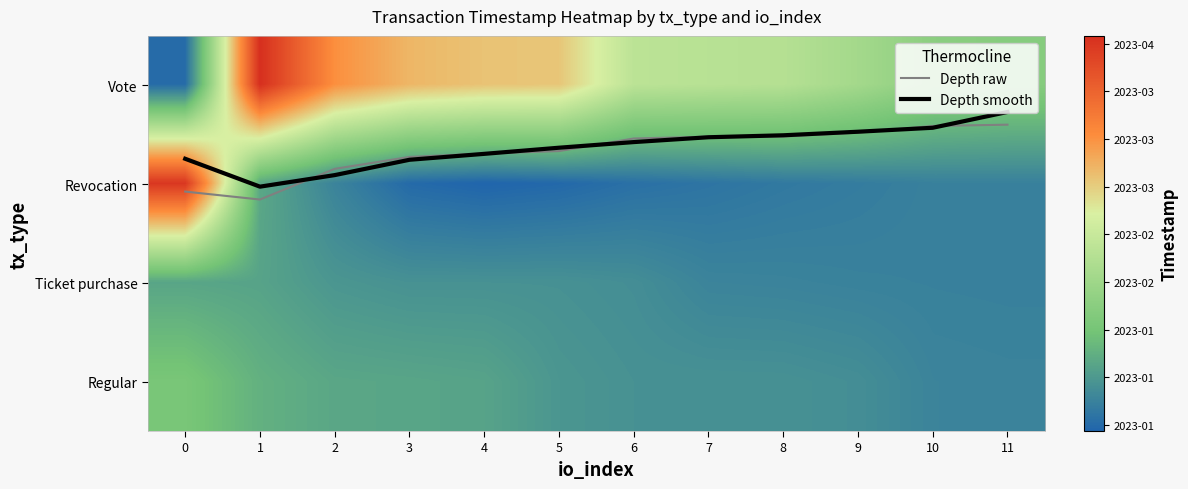

What is the total value across all series at 10?

6696032582.8